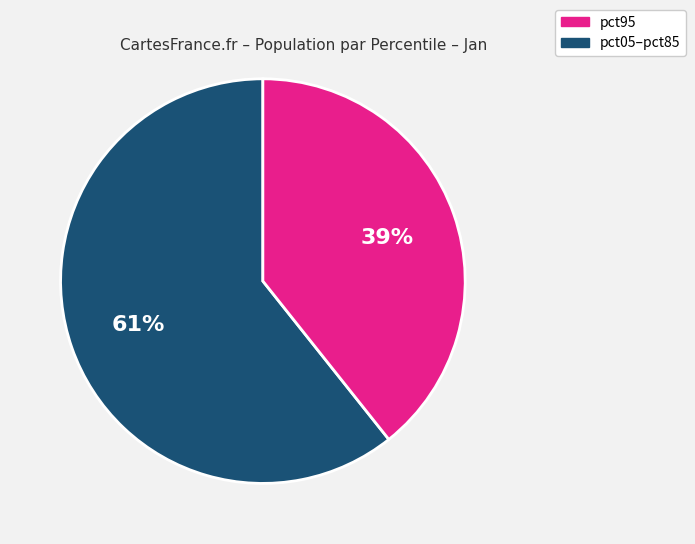

To the nearest percent, what is the average slice percentage?

50%